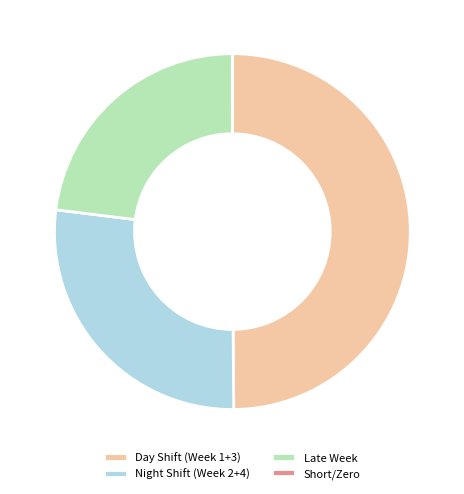

True or false: Late Week accounts for 28% of the total.

False